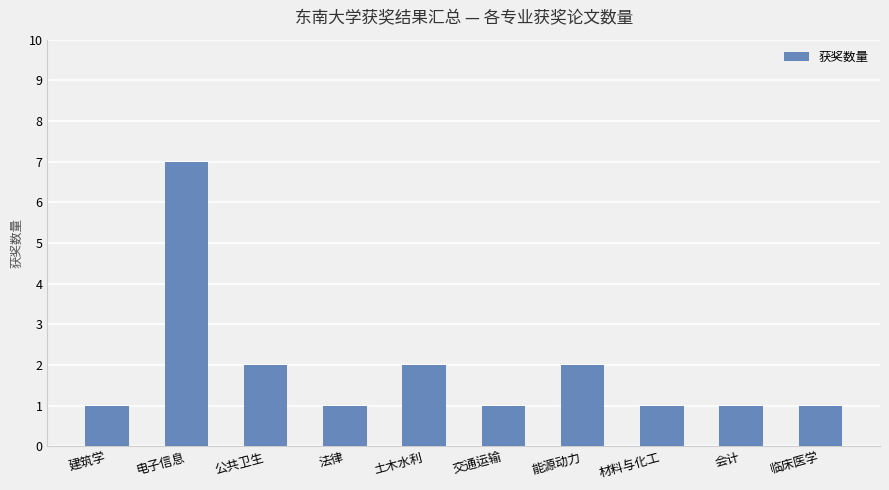

The value at 临床医学 is 0. True or false?

False